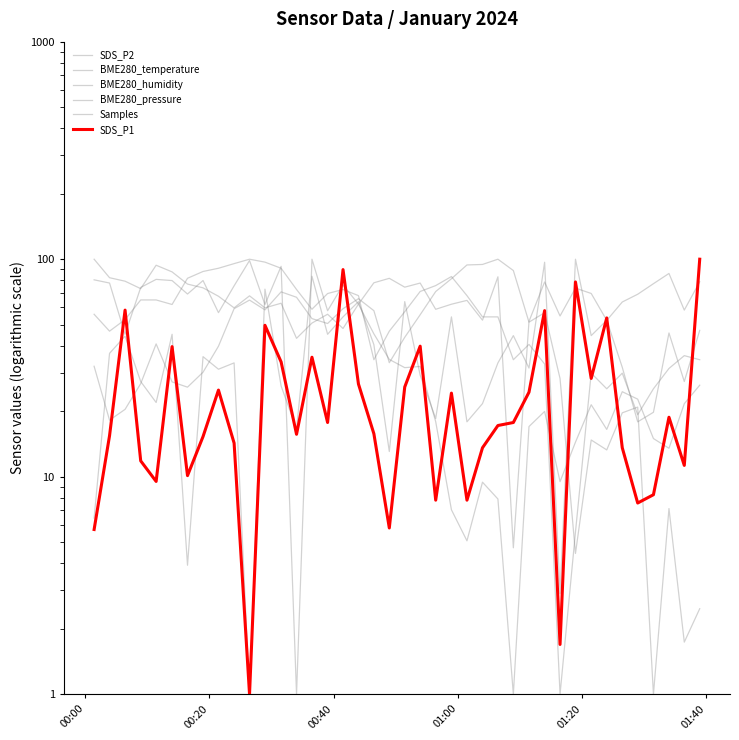

True or false: BME280_humidity and BME280_temperature intersect in this chart.

True